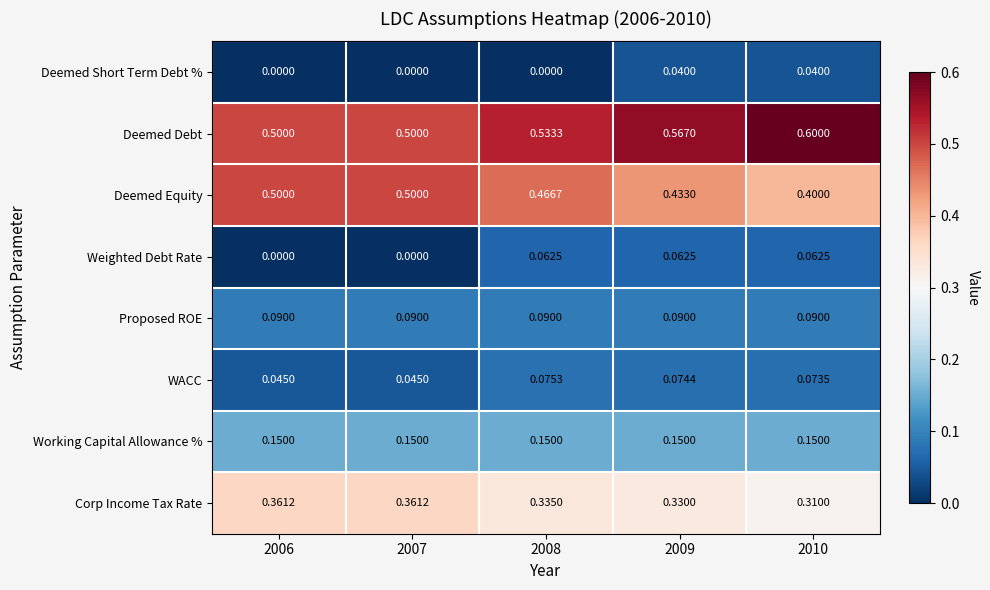

What is the spread (max minus min) of values at 2010?

0.6